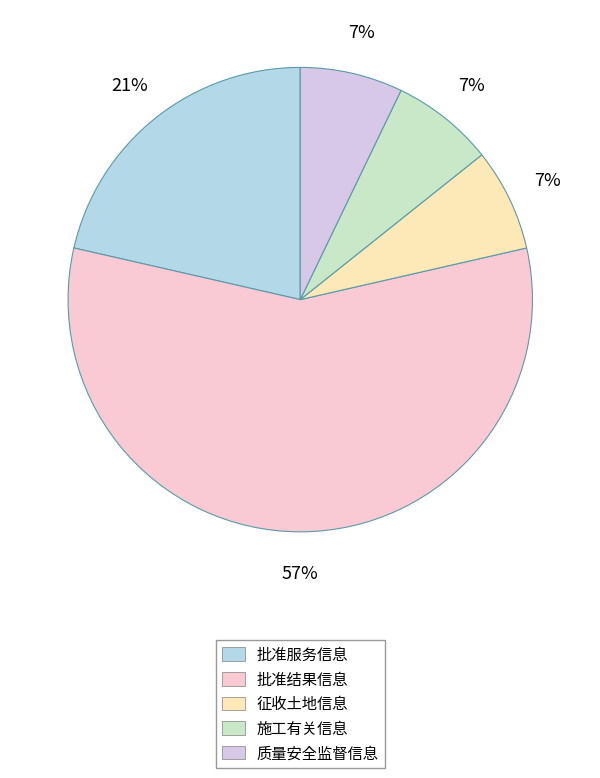

Count the number of slices in the pie.

5